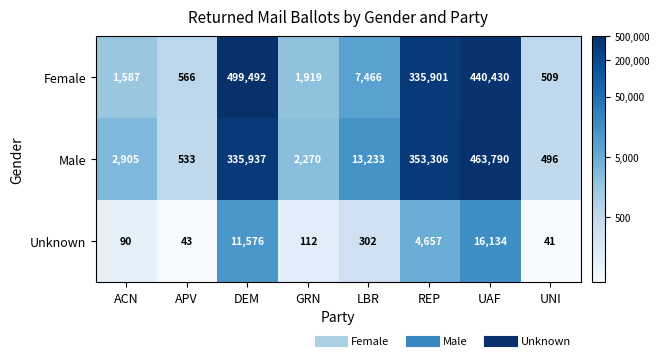

List the series in order of their peak value, lowest first.

Unknown, Male, Female